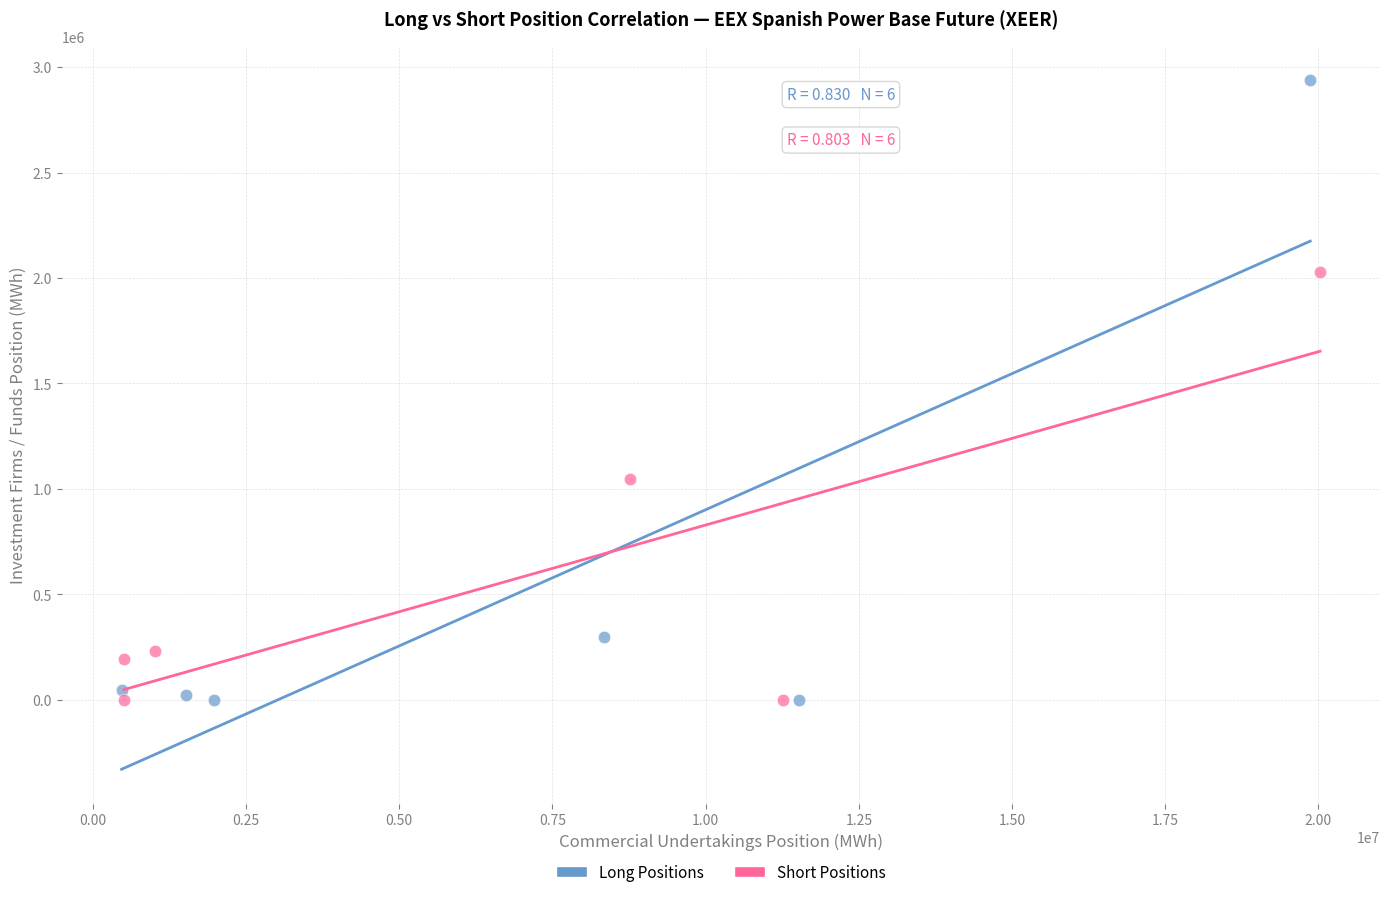

Which series has the largest Y range (max minus min)?

Long Positions